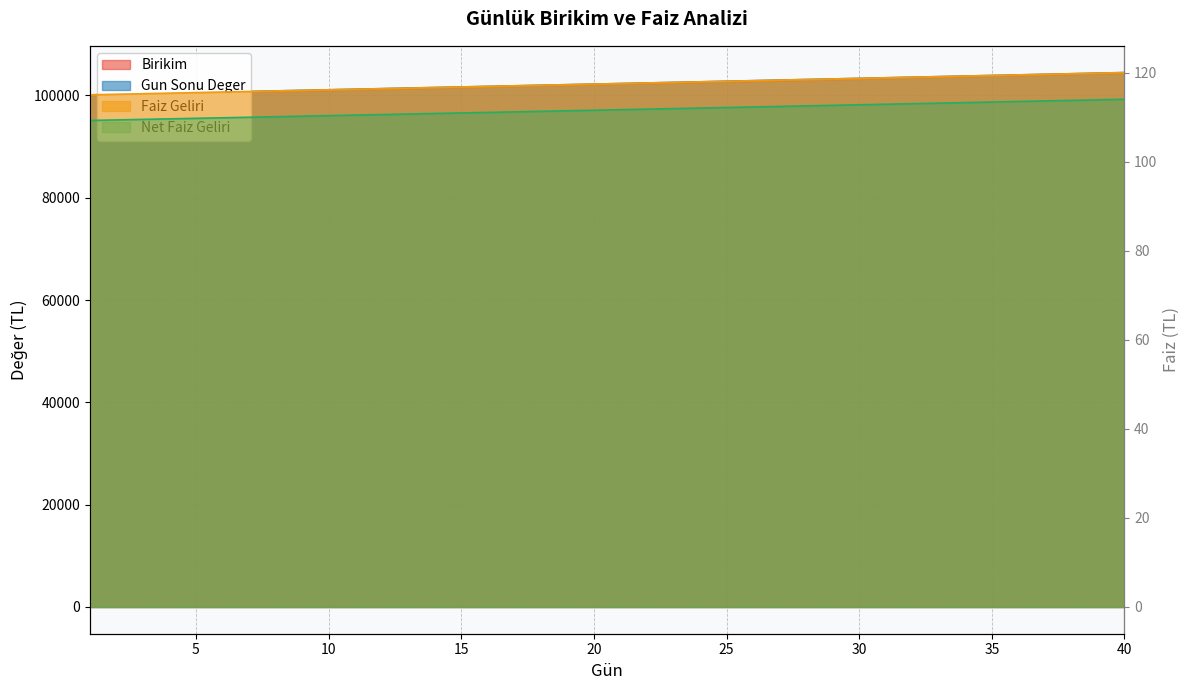

Which category has the highest value in the Faiz Geliri series?

40